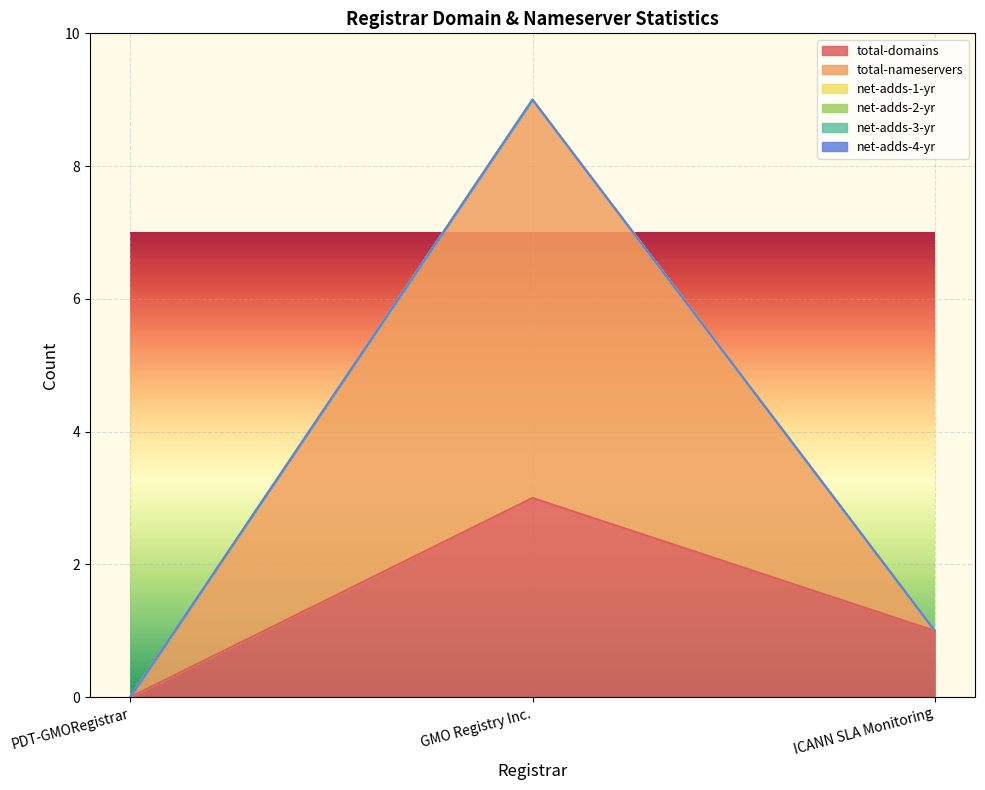

How many lines are shown in the chart?

6